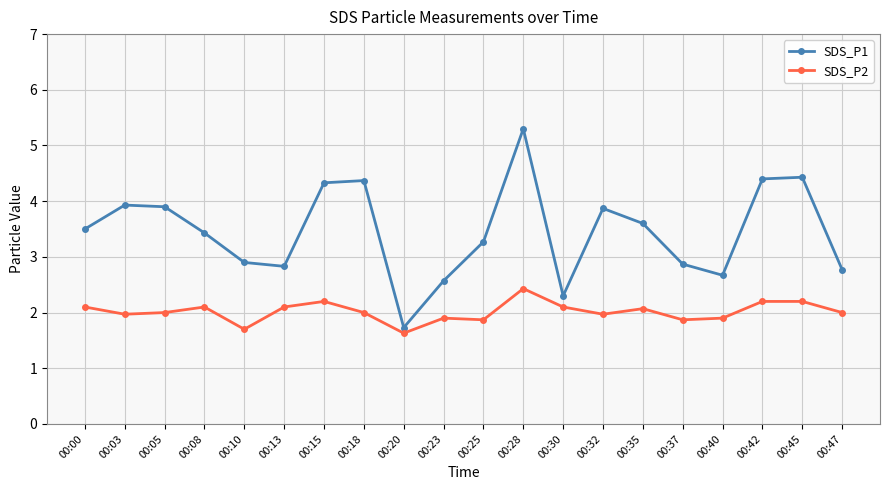

Reading left to right, what are all the values shown in this chart?

SDS_P1: 3.5	3.9	3.9	3.4	2.9	2.8	4.3	4.4	1.7	2.6	3.3	5.3	2.3	3.9	3.6	2.9	2.7	4.4	4.4	2.8
SDS_P2: 2.1	2.0	2.0	2.1	1.7	2.1	2.2	2.0	1.6	1.9	1.9	2.4	2.1	2.0	2.1	1.9	1.9	2.2	2.2	2.0